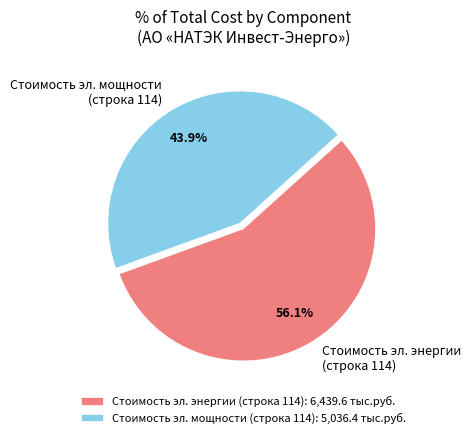

Is Стоимость эл. энергии (строка 114) the majority of the pie?

Yes